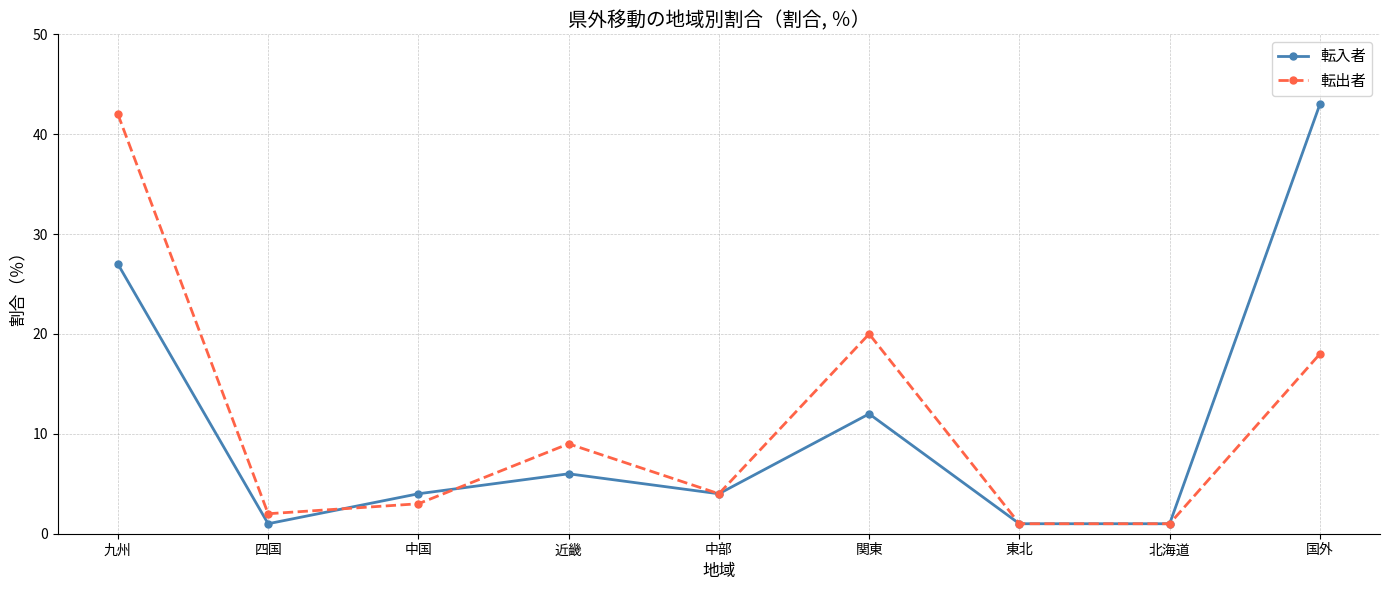

Is it true that 転入者 equals 6 at 中国?

False